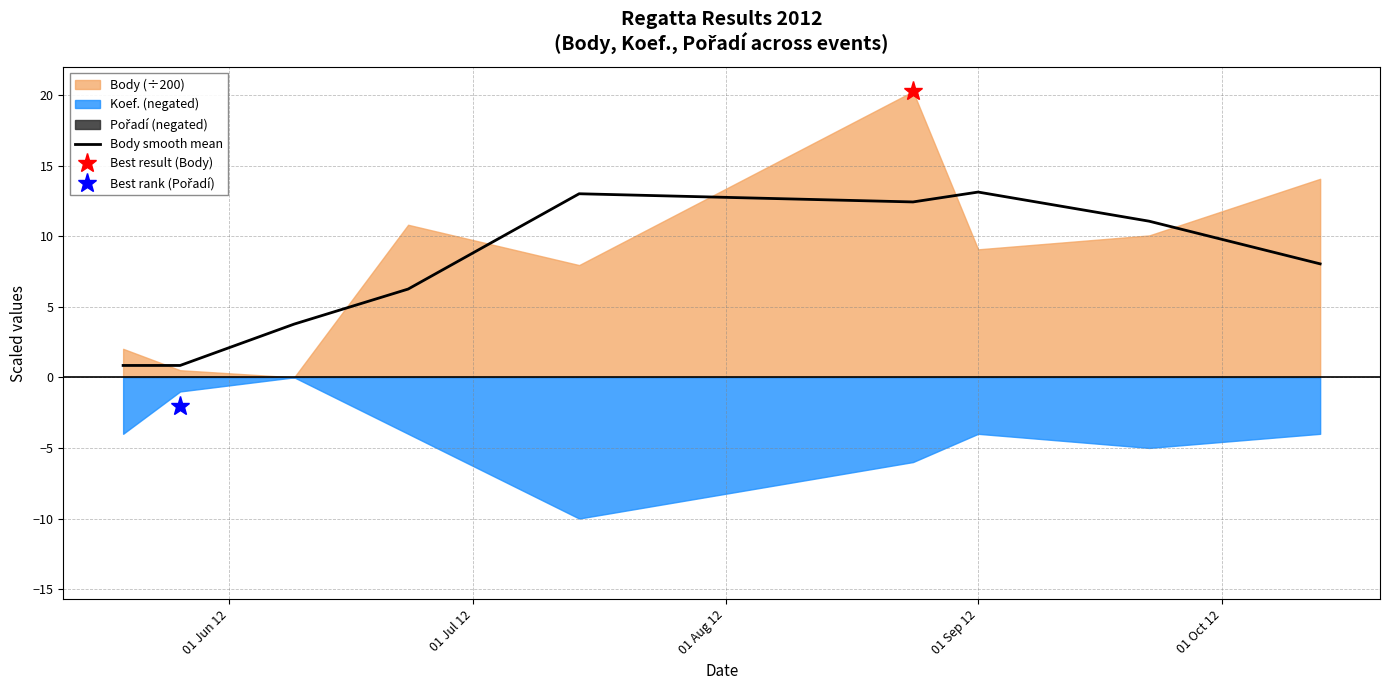

How many data points are less than 8?

4